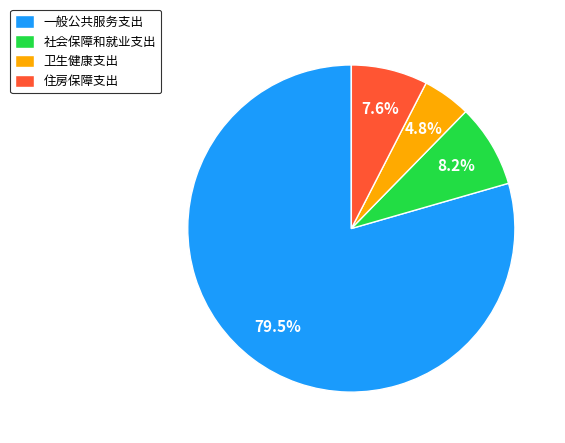

How much of the chart is everything except 卫生健康支出?

95.2%